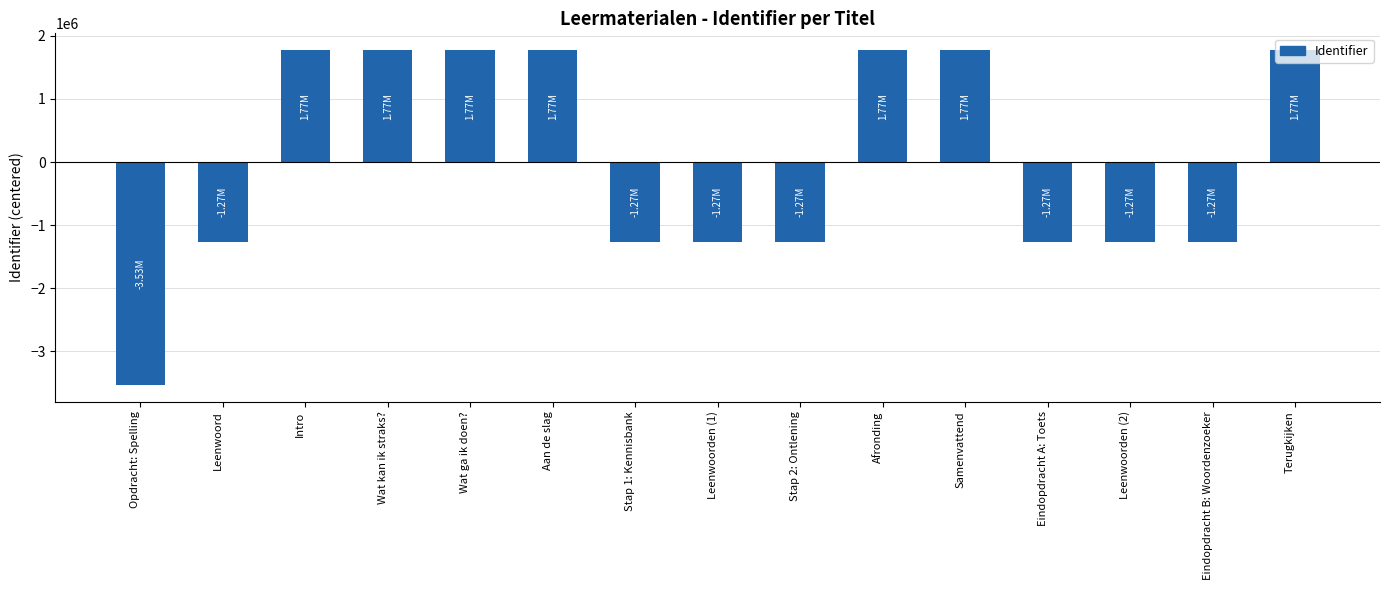

How many values are below zero?

8